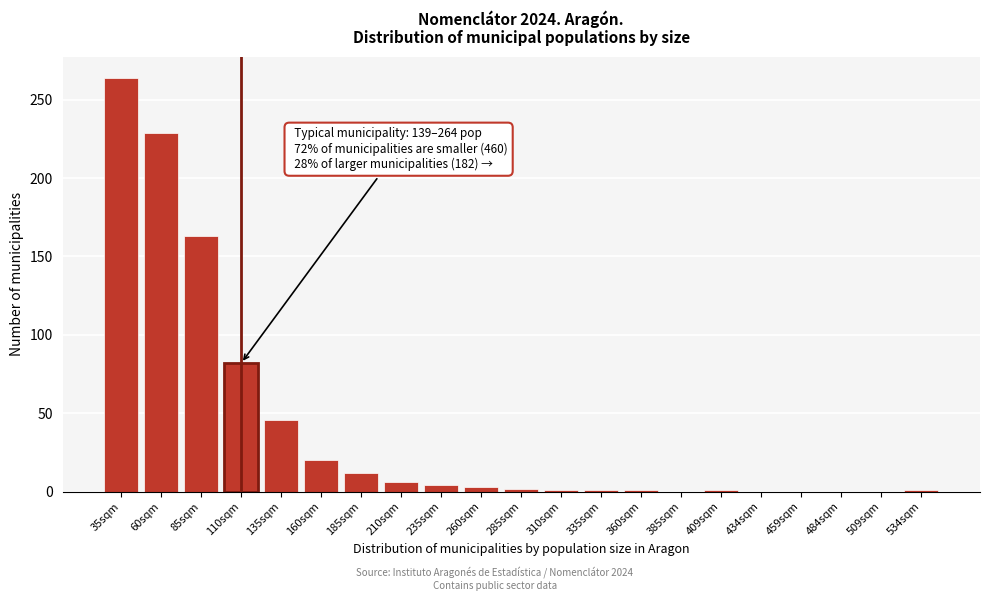

What is the sum of all values?

836